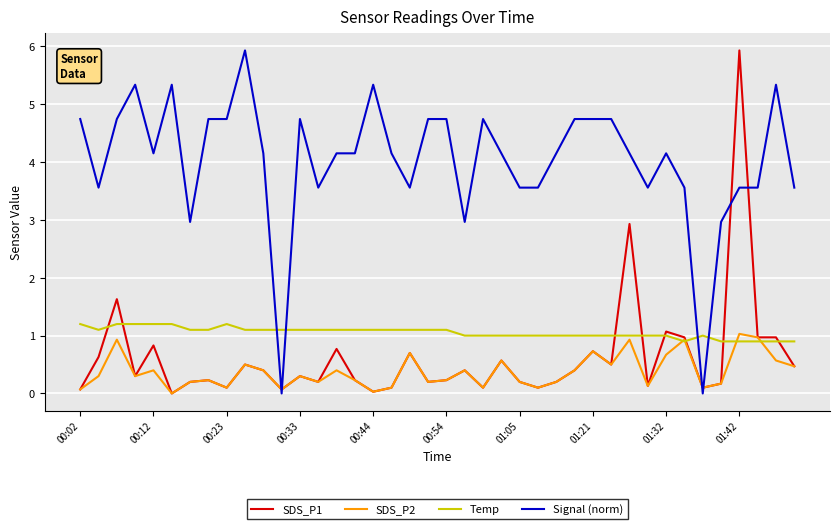

How many lines are shown in the chart?

4